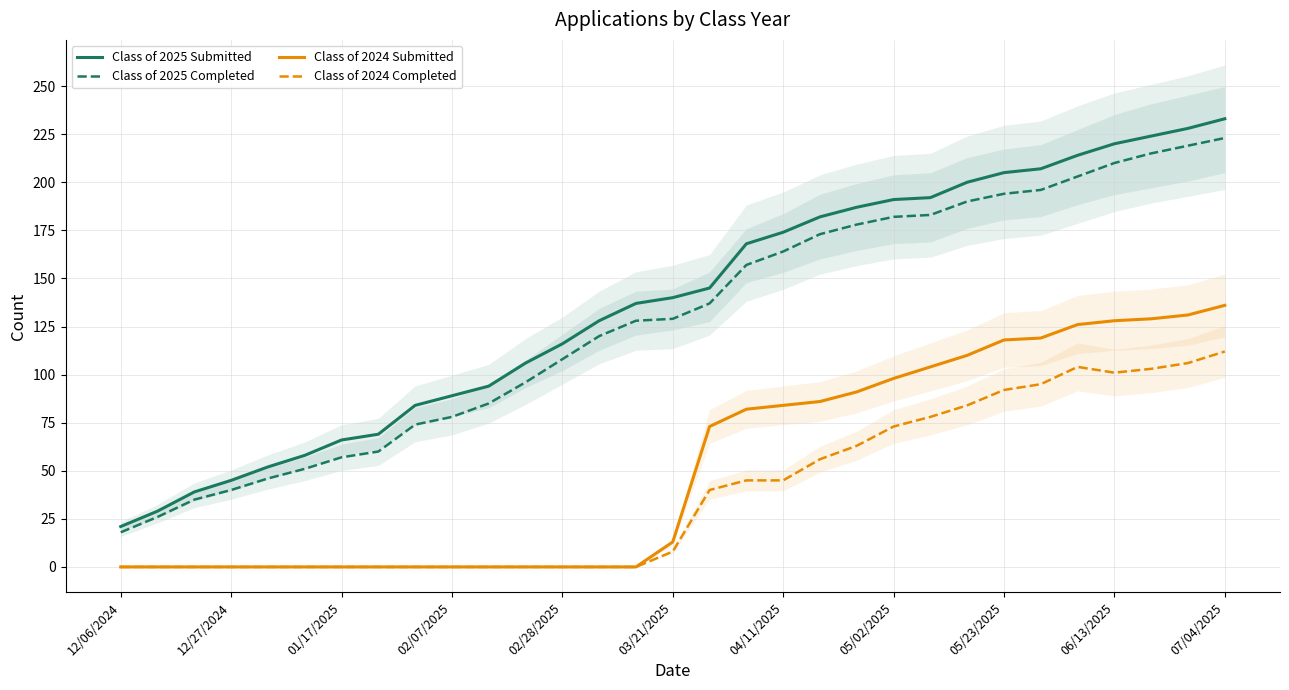

True or false: Class of 2024 Submitted and Class of 2025 Completed cross at least once.

False